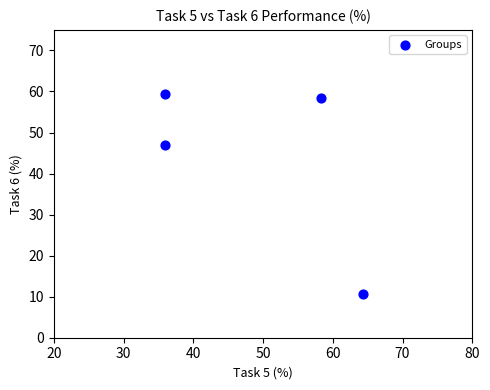

What is the average Y value?

43.8